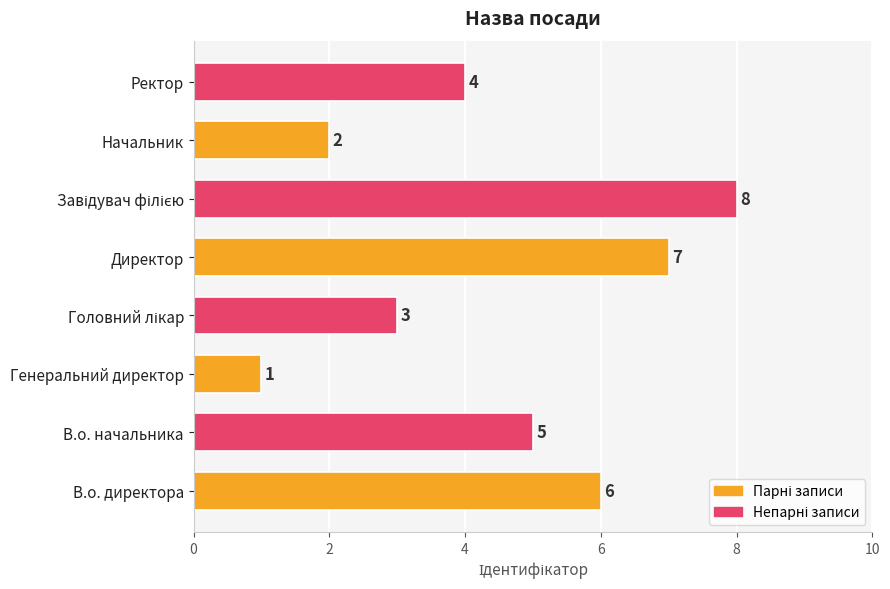

What is the change in value from Генеральний директор to Директор?

+6